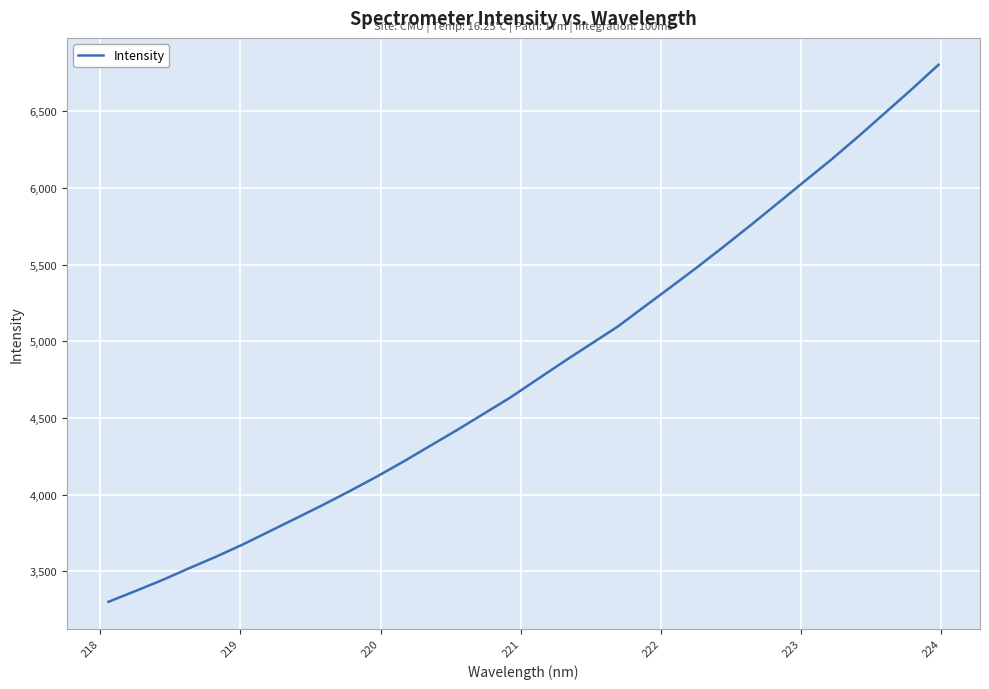

What is the smallest value displayed?

3300.6